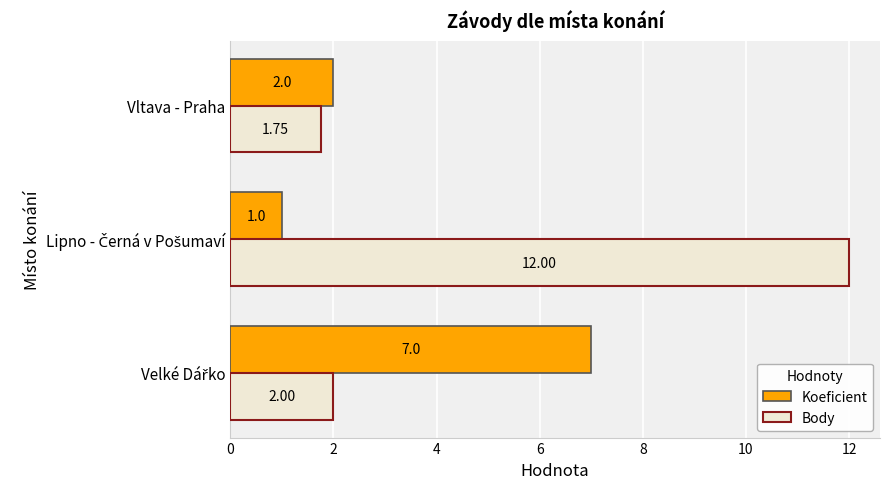

What is the sum of all Body values?

15.8